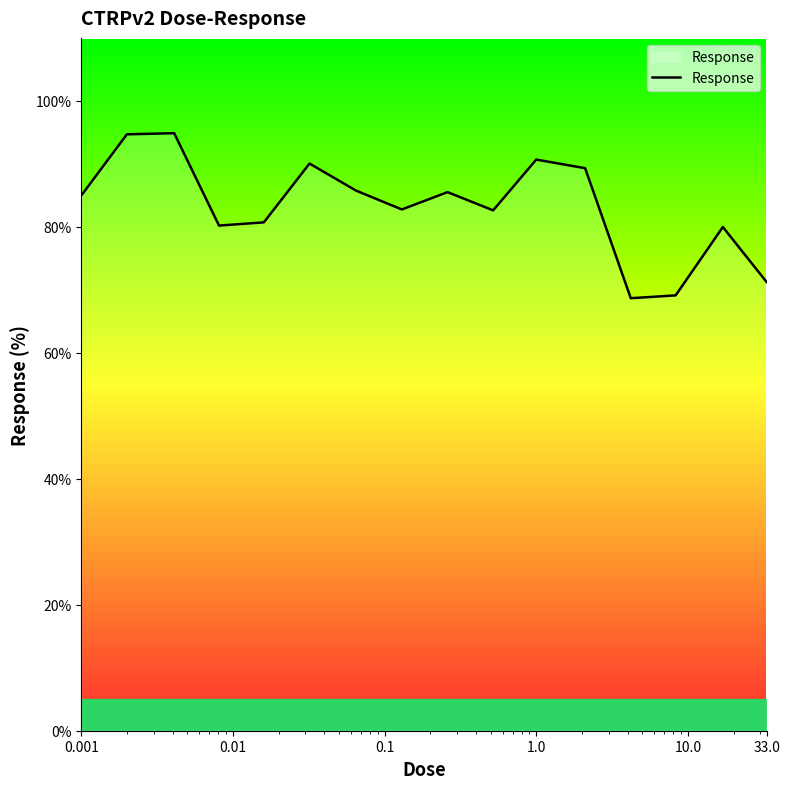

Count the number of categories in the chart.

16